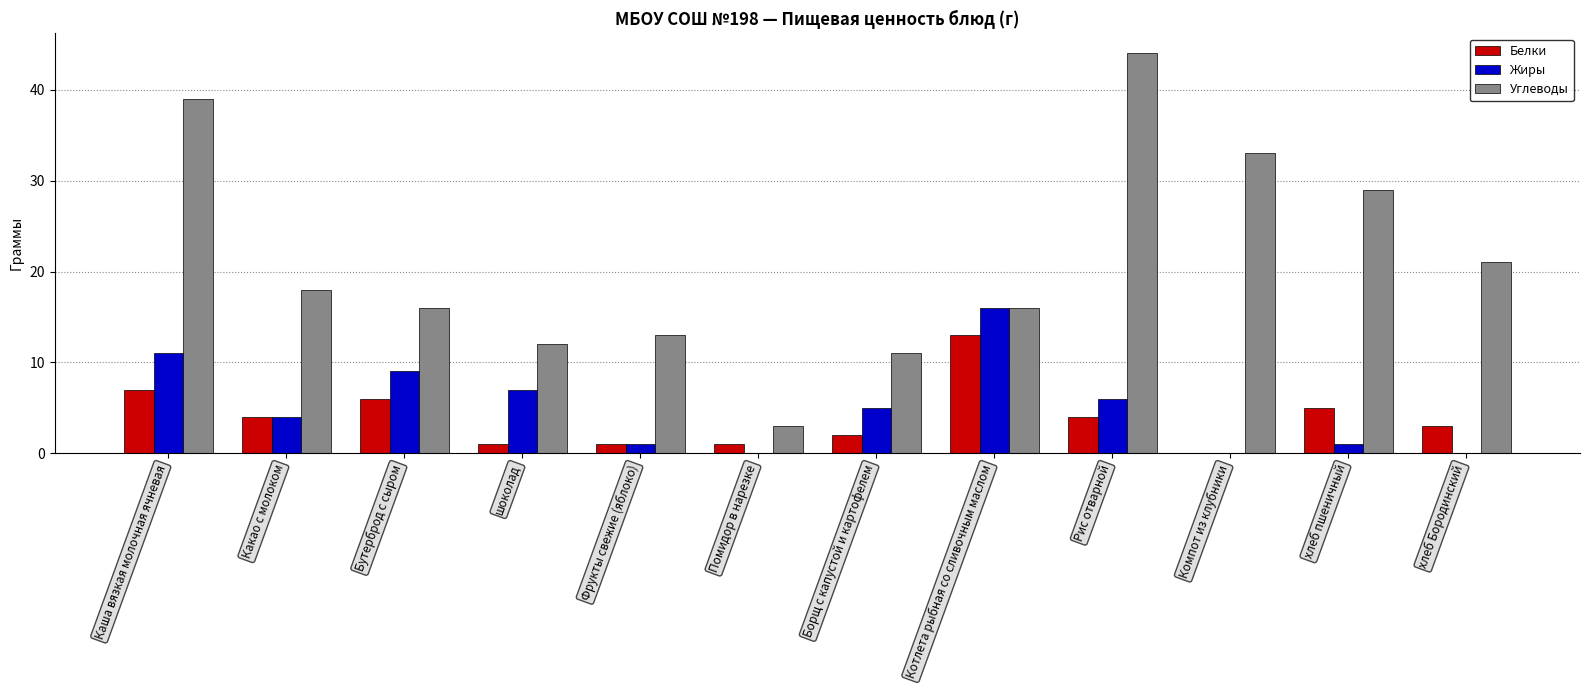

How many data points does each series have?

12